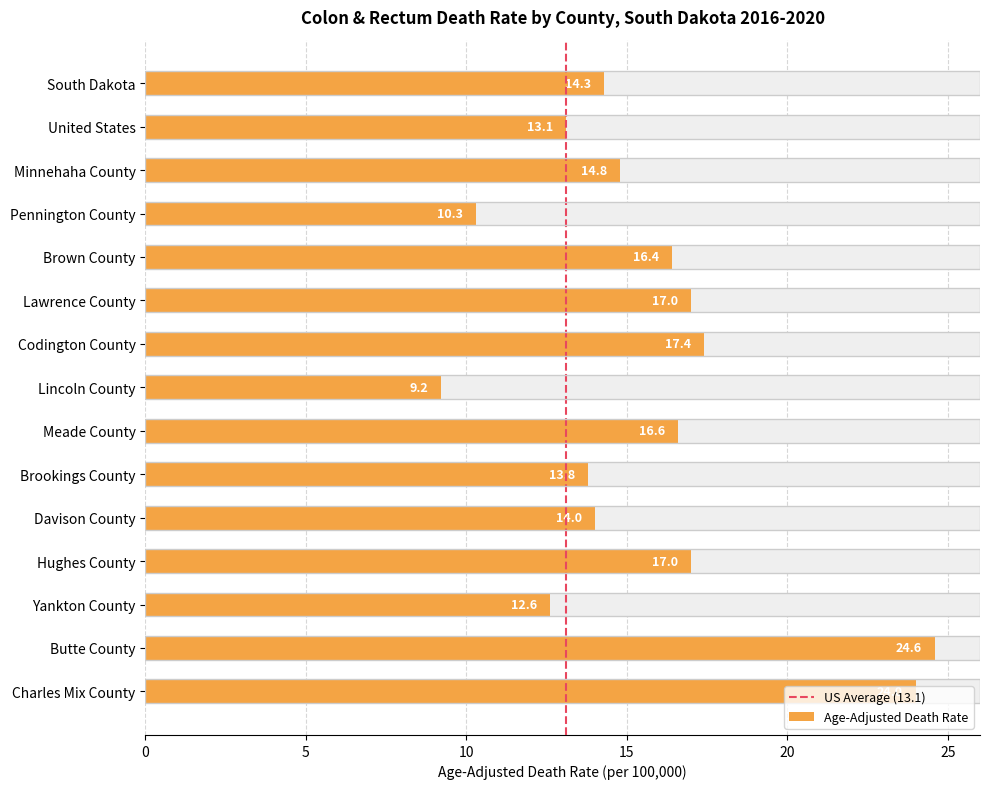

How many categories are shown in the chart?

15